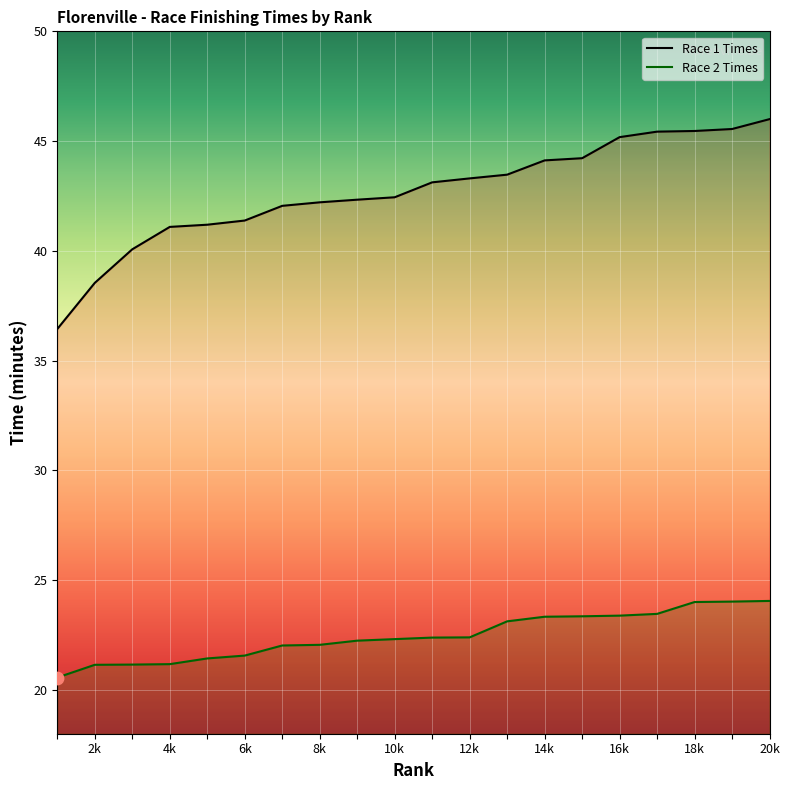

Is the value of Race 1 Times at 15 greater than the value of Race 2 Times at 4?

Yes